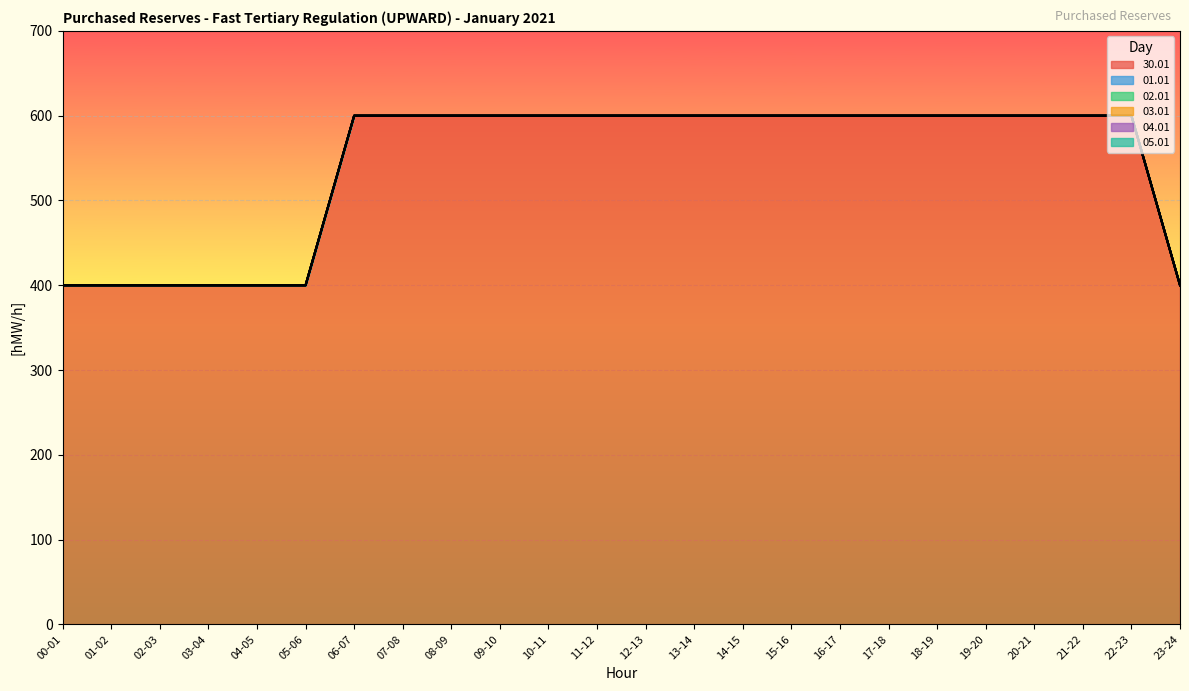

Which category has the lowest value in the 30.01 series?

00-01